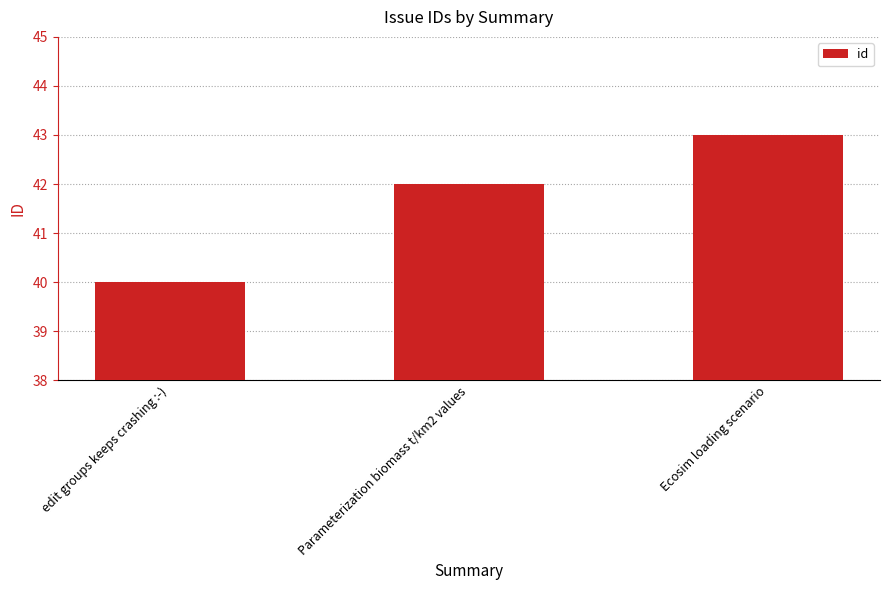

List the labels in order of value, smallest first.

edit groups keeps crashing :-), Parameterization biomass t/km2 values, Ecosim loading scenario